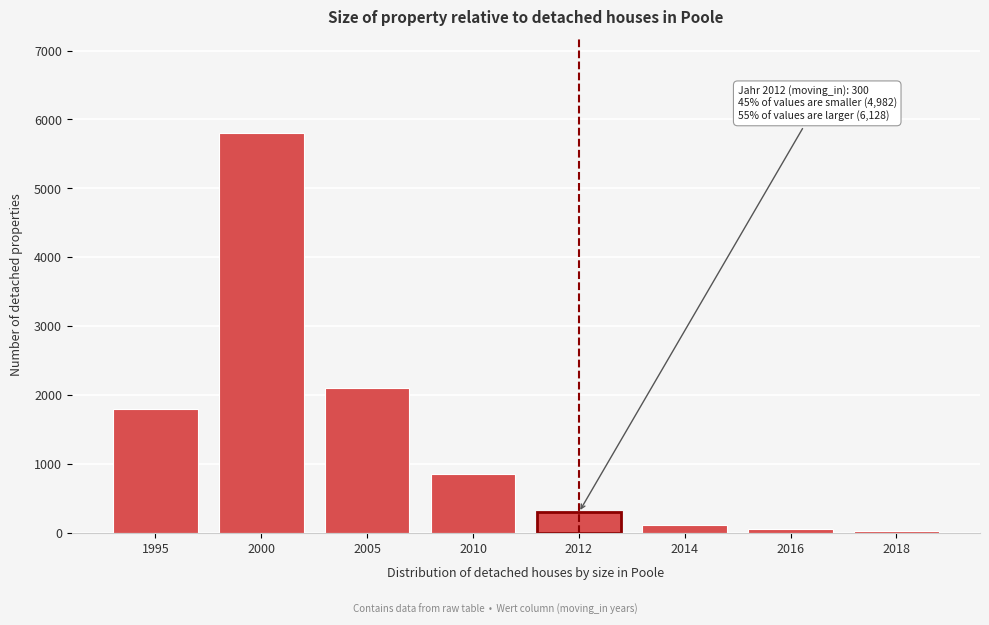

Reading left to right, what are all the values shown in this chart?

1800	5800	2100	850	300	120	60	30